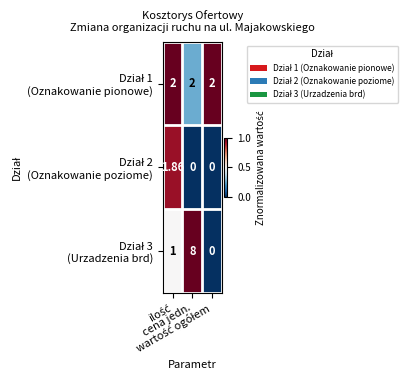

How many distinct data groups are displayed?

3